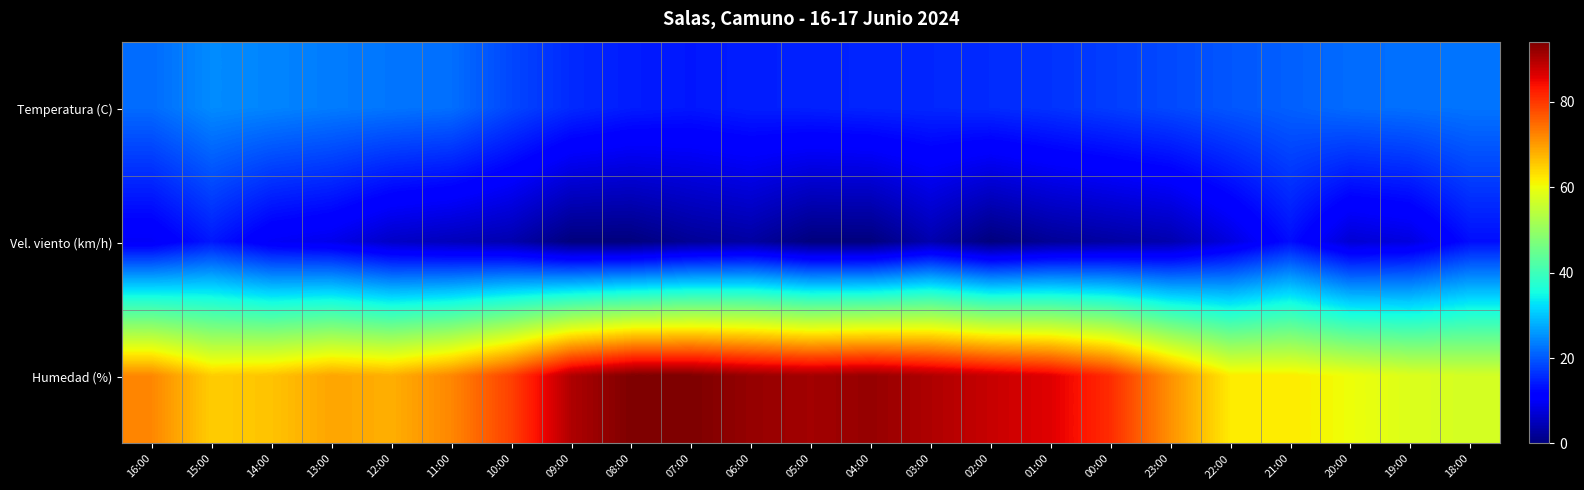

List the series in order of their peak value, highest first.

Humedad (%), Temperatura (C), Vel. viento (km/h)